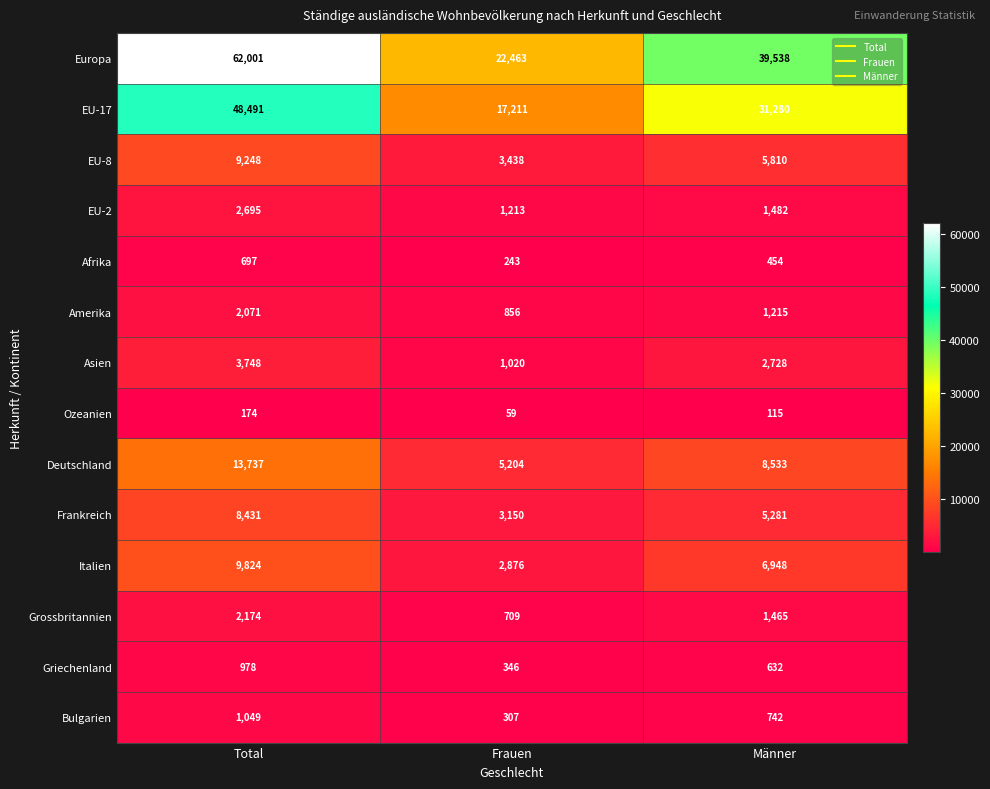

True or false: EU-17 has a value of 18607 at Männer.

False